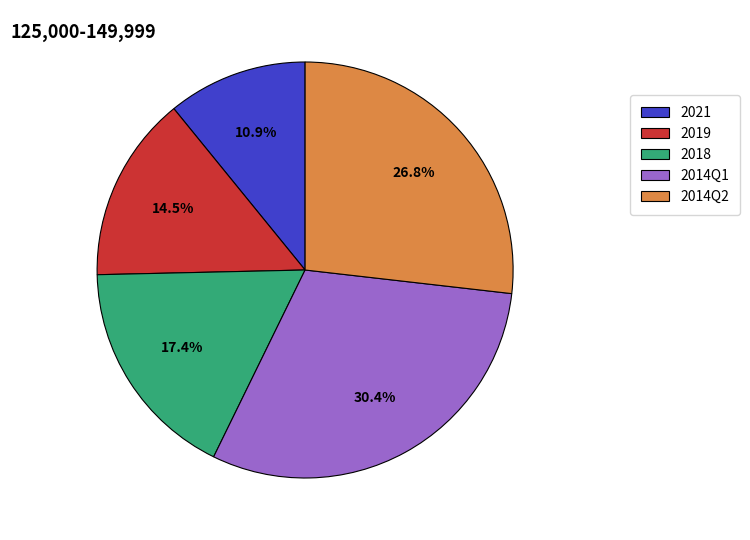

To the nearest percent, what is the average slice percentage?

20%